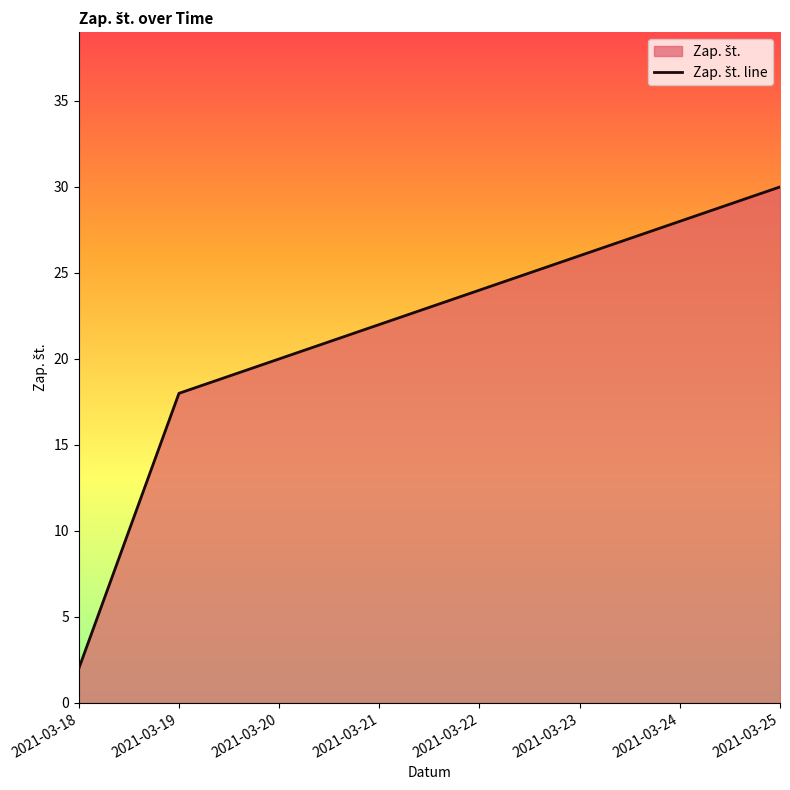

What is the value of the 3rd point from the left?

30